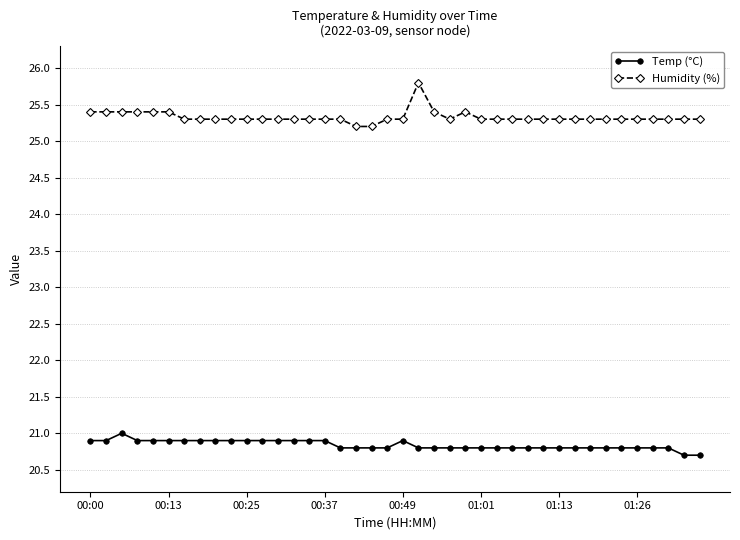

What is the value of the Temp (°C) point at the 33rd from the left?

20.8